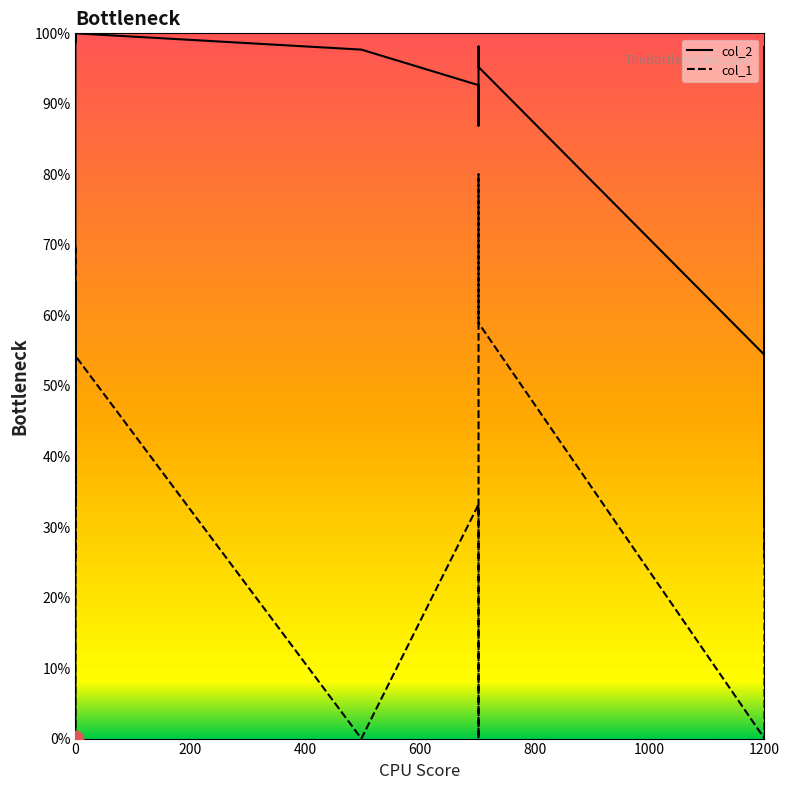

Rank the series by their maximum value, from highest to lowest.

col_2, col_1